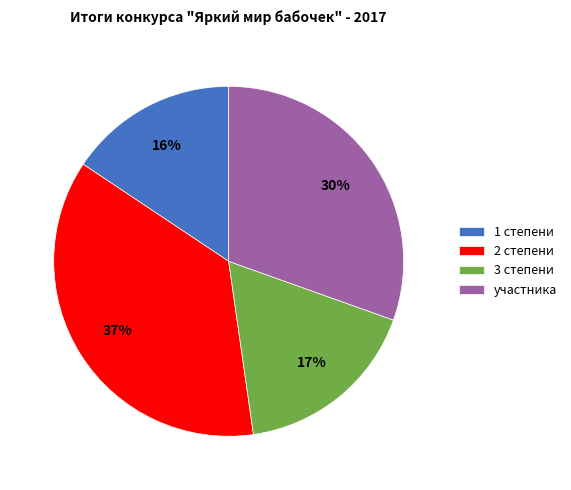

To the nearest percent, what percentage of the pie is 3 степени?

17%